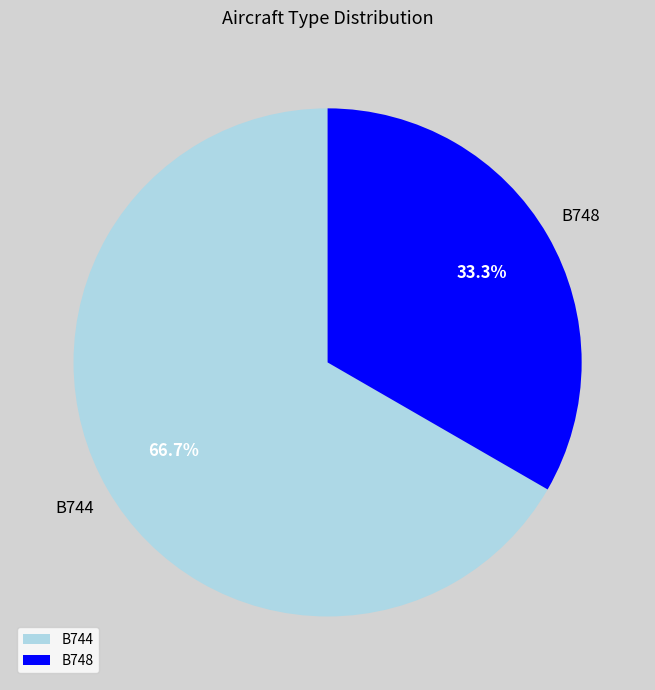

To the nearest percent, what is the combined percentage of B748 and B744?

100%